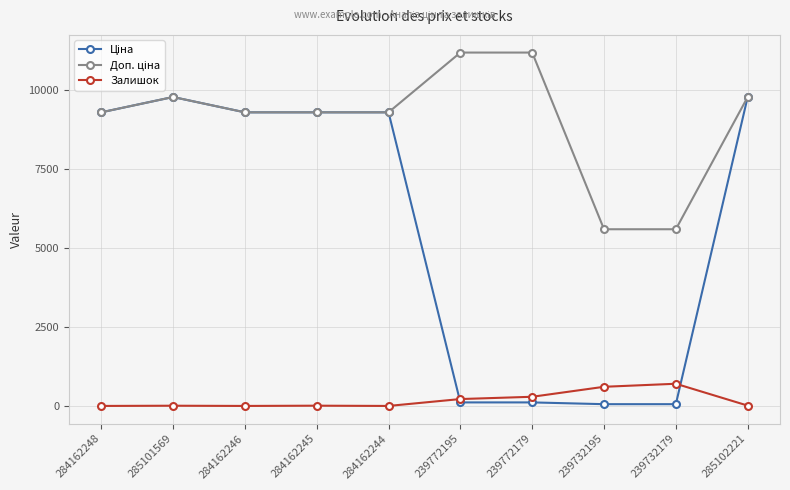

What is the maximum value shown in the chart?

11182.0